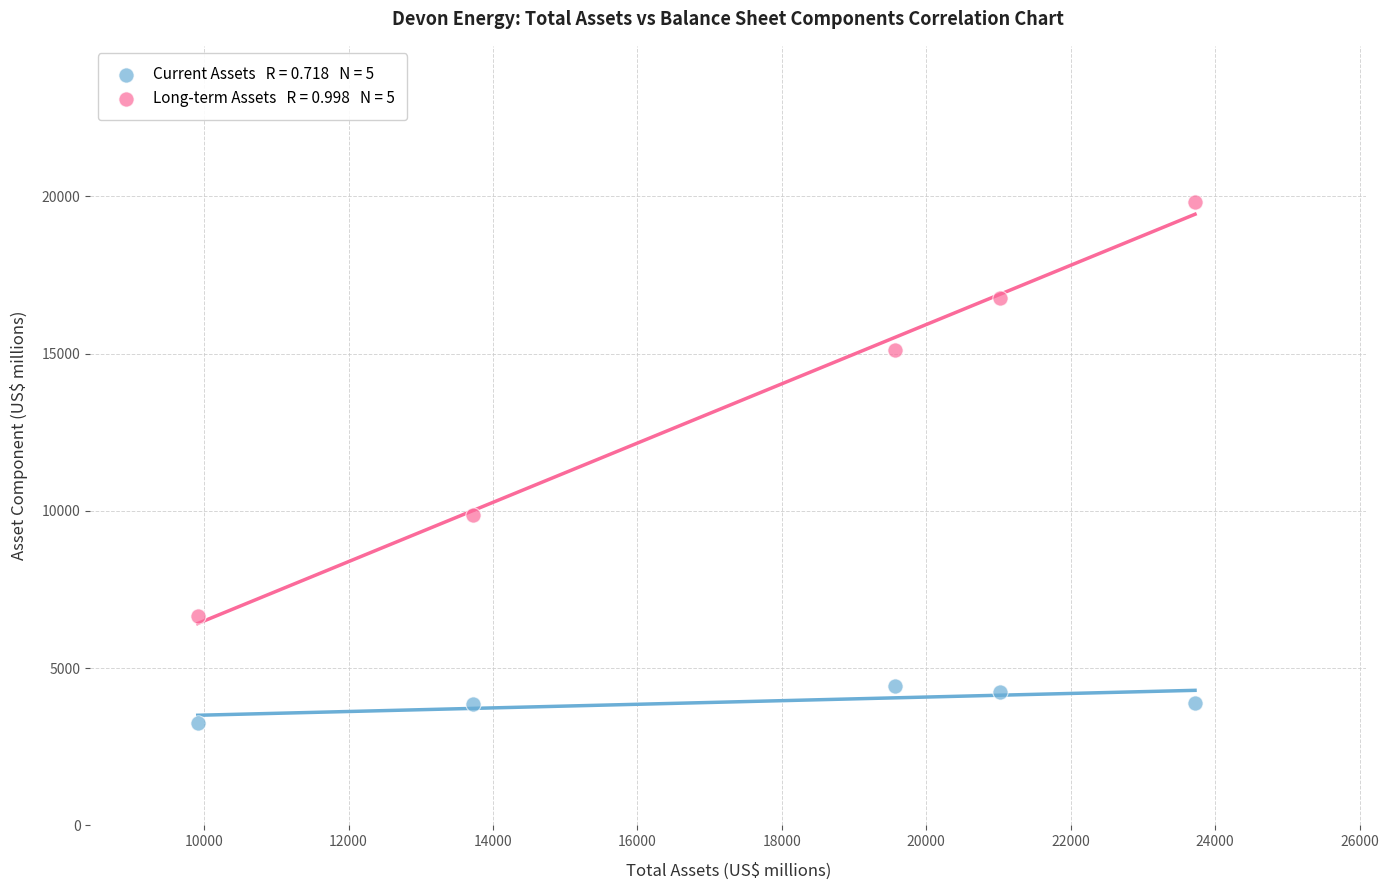

Across all data points, what is the average X value?

17588